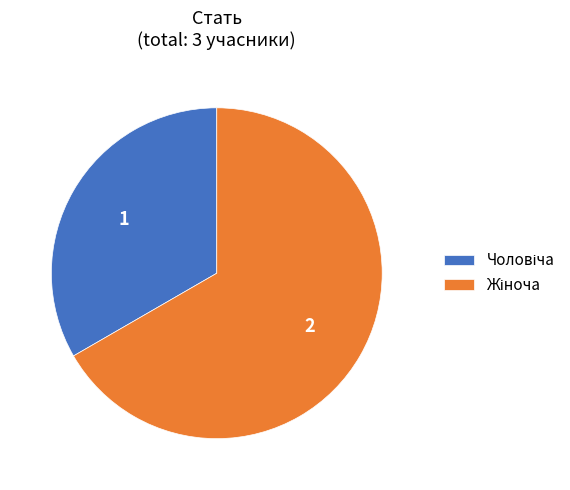

Is there a majority slice in this chart?

Yes